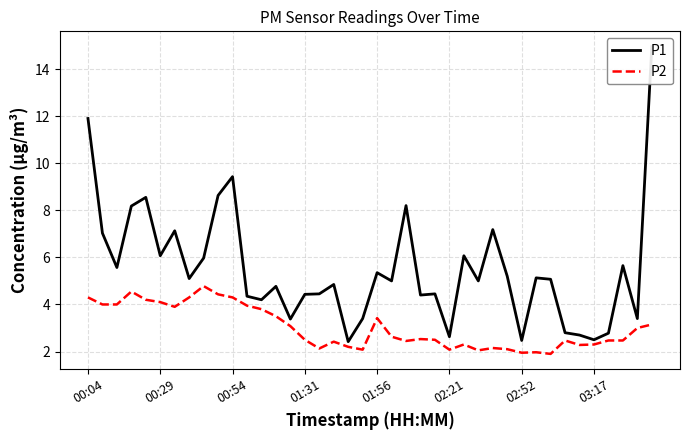

At 38, list the series in order from largest to smallest.

P1, P2